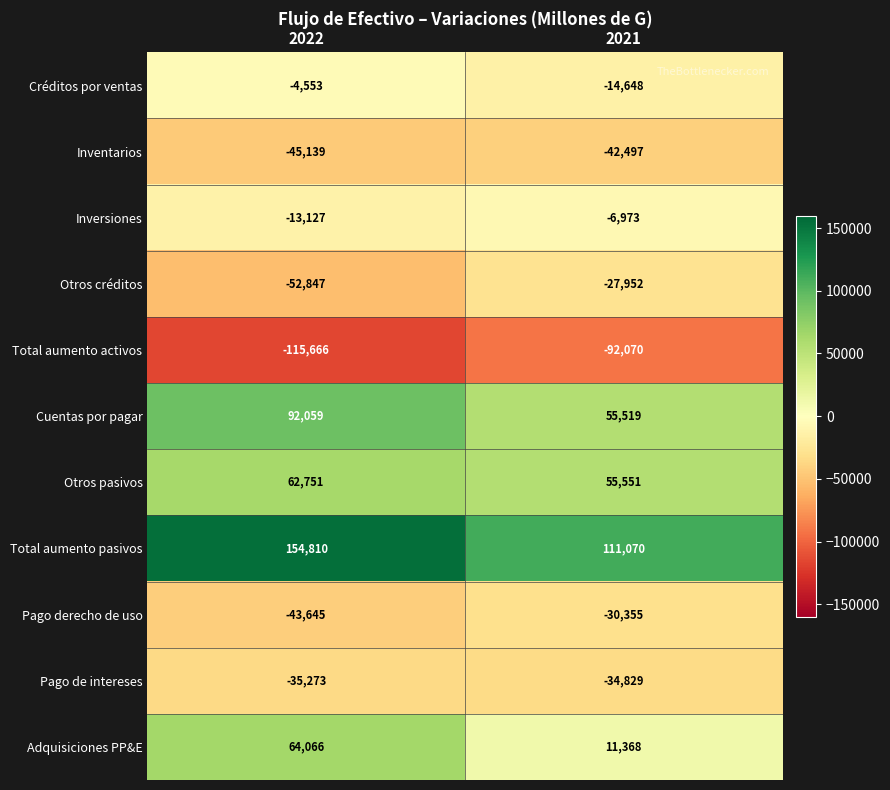

Which series has the largest range (max minus min)?

Adquisiciones PP&E